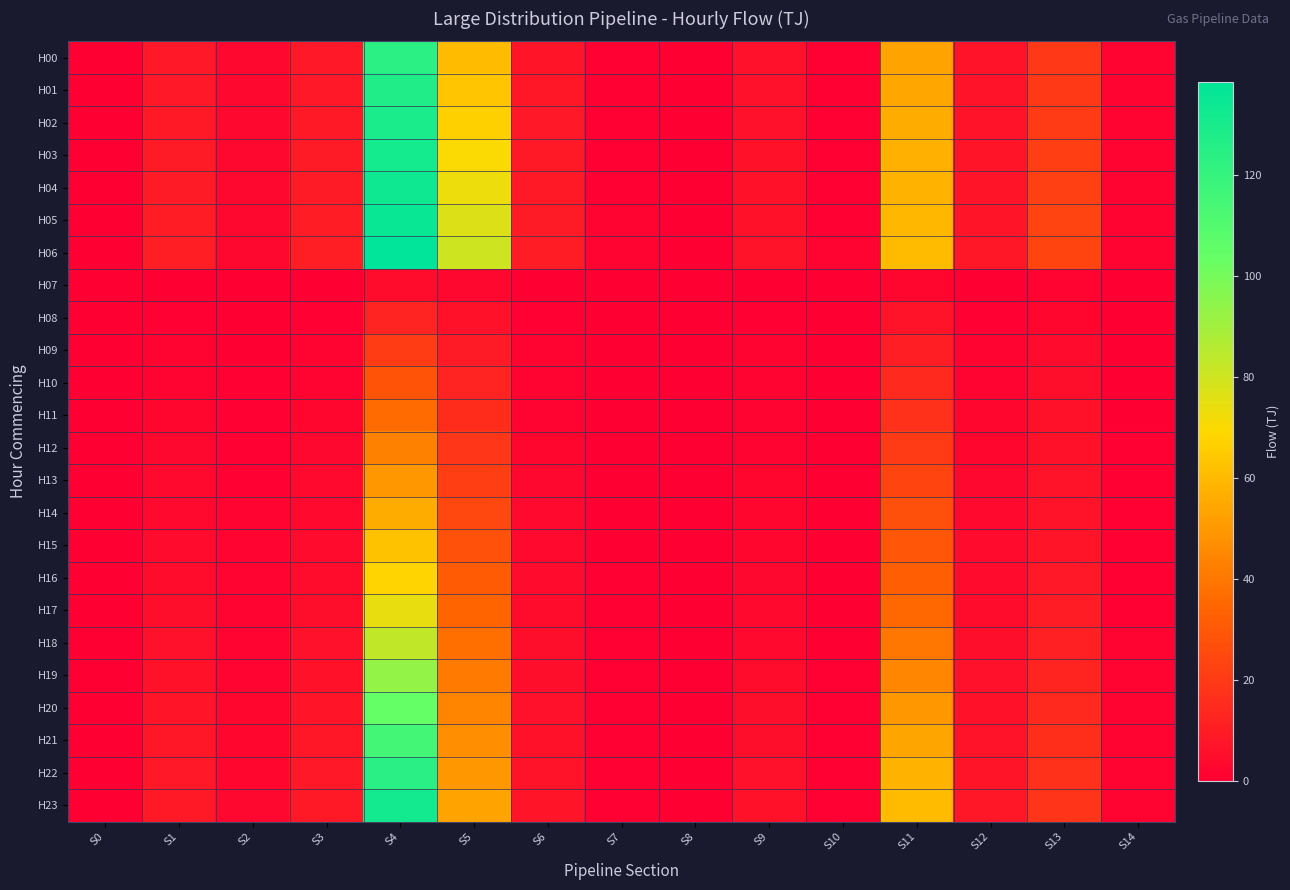

Which series has the largest range (max minus min)?

H06